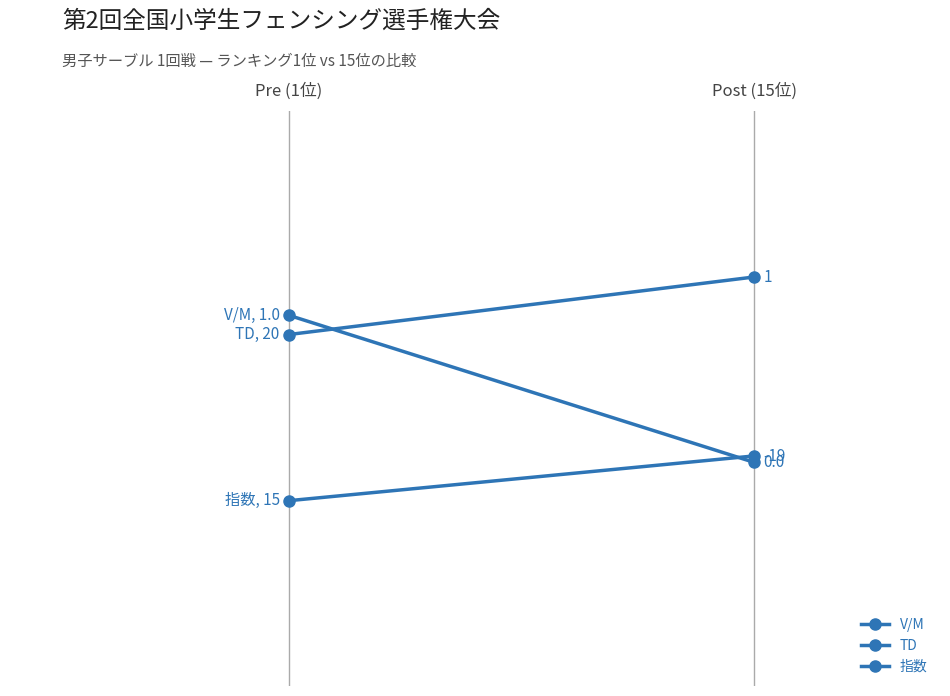

At how many categories does at least one series exceed 62?

2